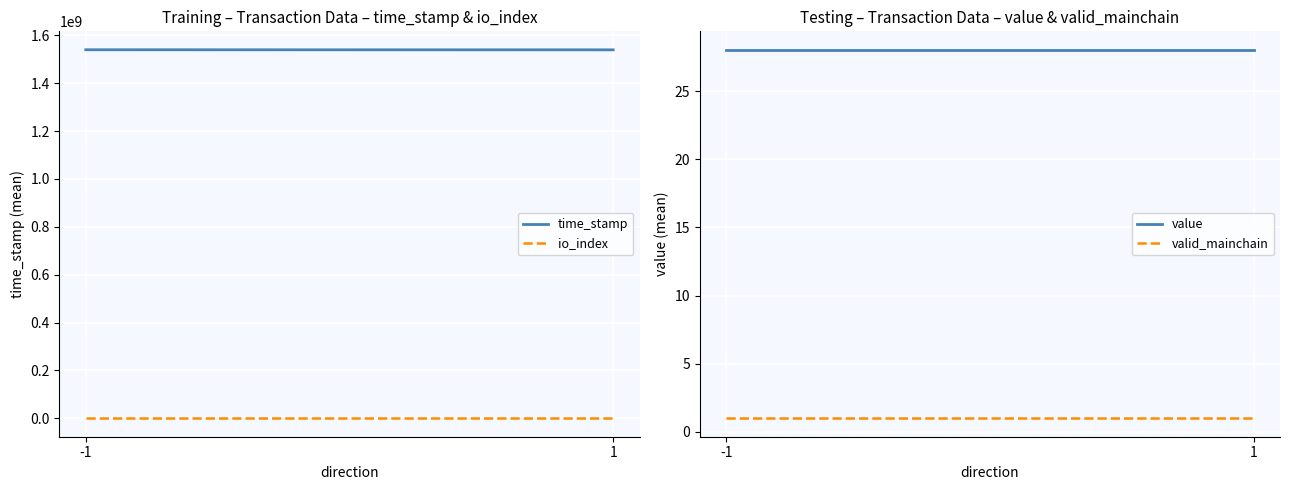

Which series has the largest total across all categories?

time_stamp